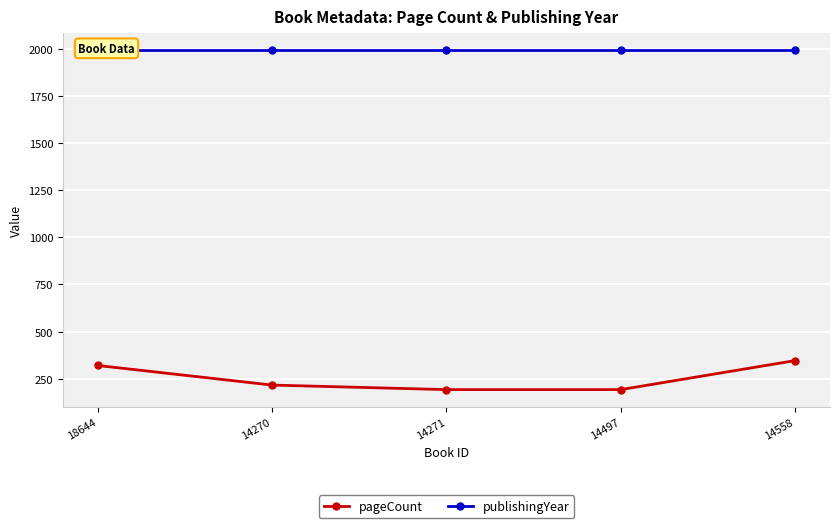

What position from the left is 14270?

2